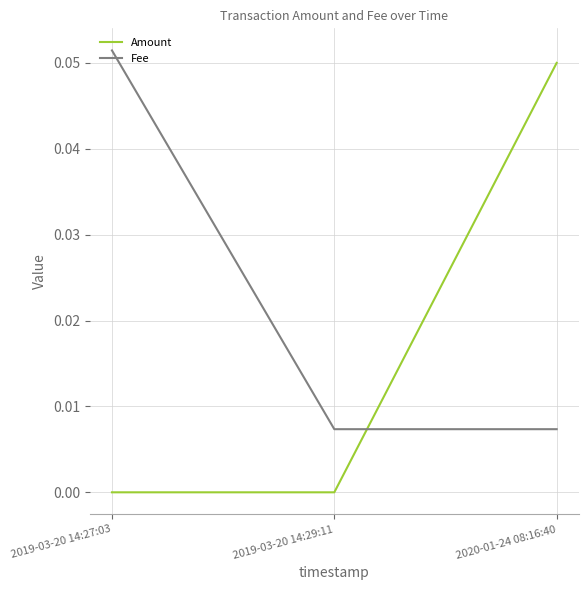

Between 2019-03-20 14:29:11 and 2020-01-24 08:16:40, which series saw the biggest shift?

Amount